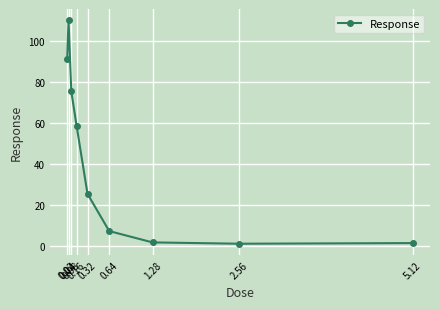

What is the difference between the maximum and minimum values?

109.0